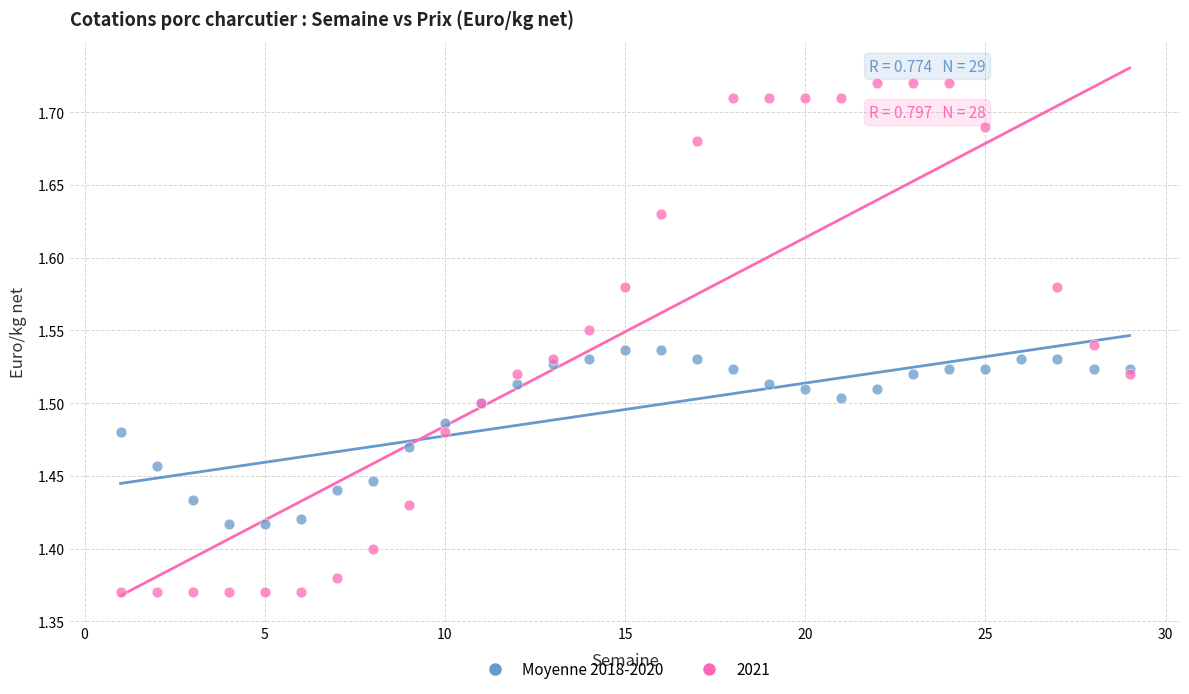

Which series reaches the minimum Y coordinate?

2021